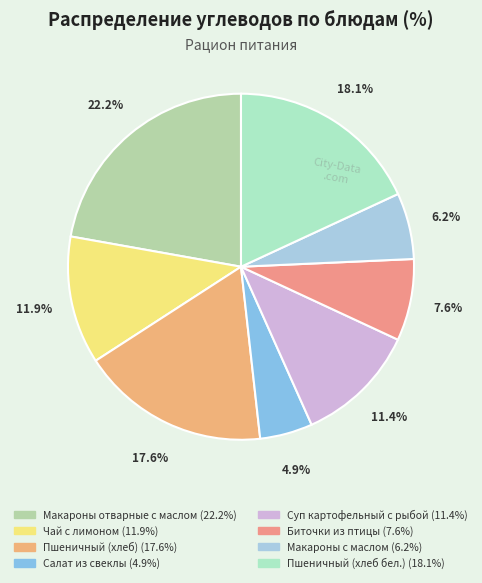

To the nearest percent, what percentage of the pie is Салат из свеклы?

5%